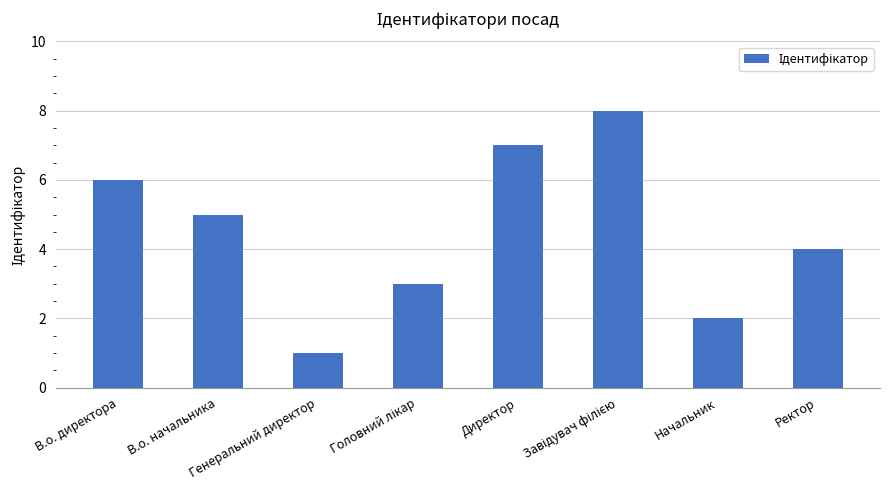

What is the difference between the maximum and minimum values?

7